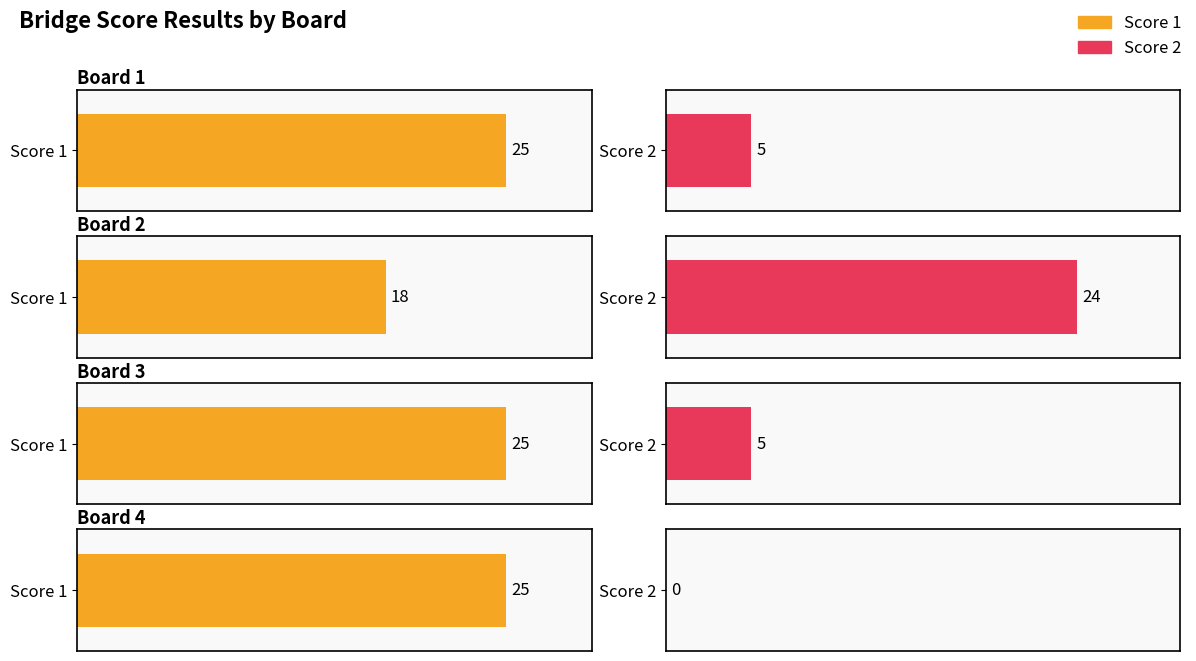

How many bars are there in total?

8